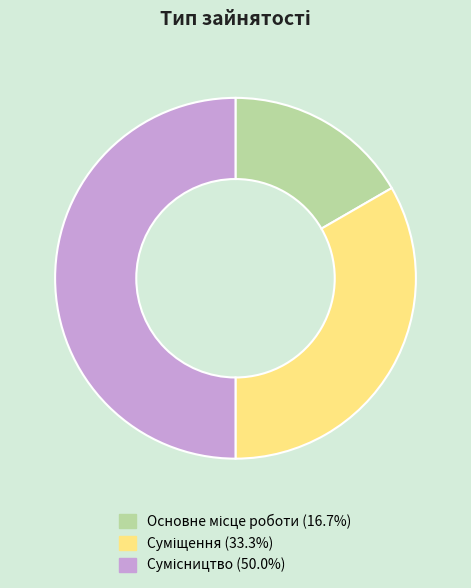

Rank the categories by value from lowest to highest.

Основне місце роботи, Суміщення, Сумісництво